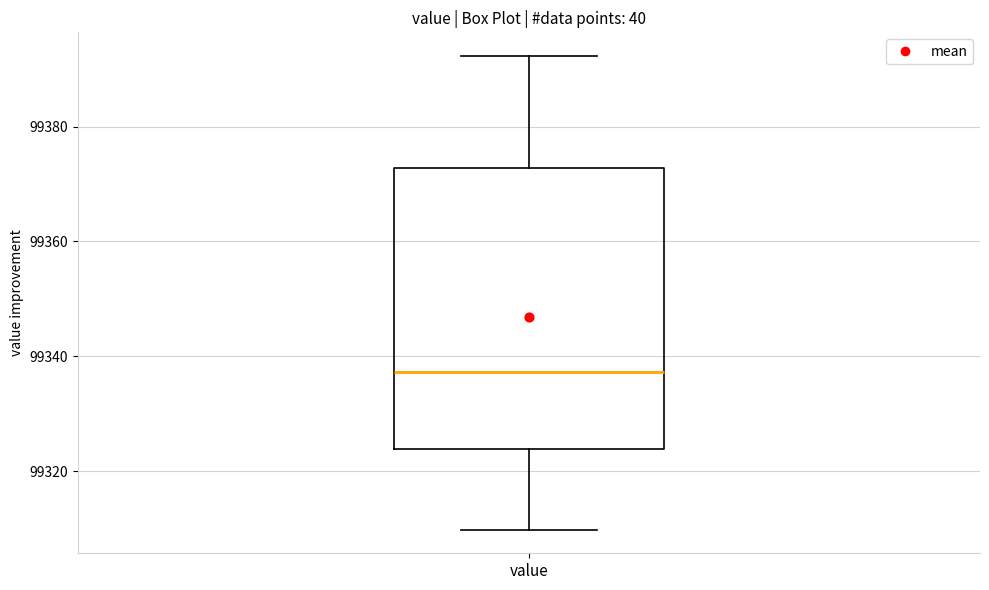

Transcribe this box plot: give where the median line is, the range the box spans, and where the two whiskers end, as read against the y-axis. The values are not printed on the chart, so give them approximately, as read against the axis.

median 99338, box 99324 to 99372, whiskers 99310 to 99392